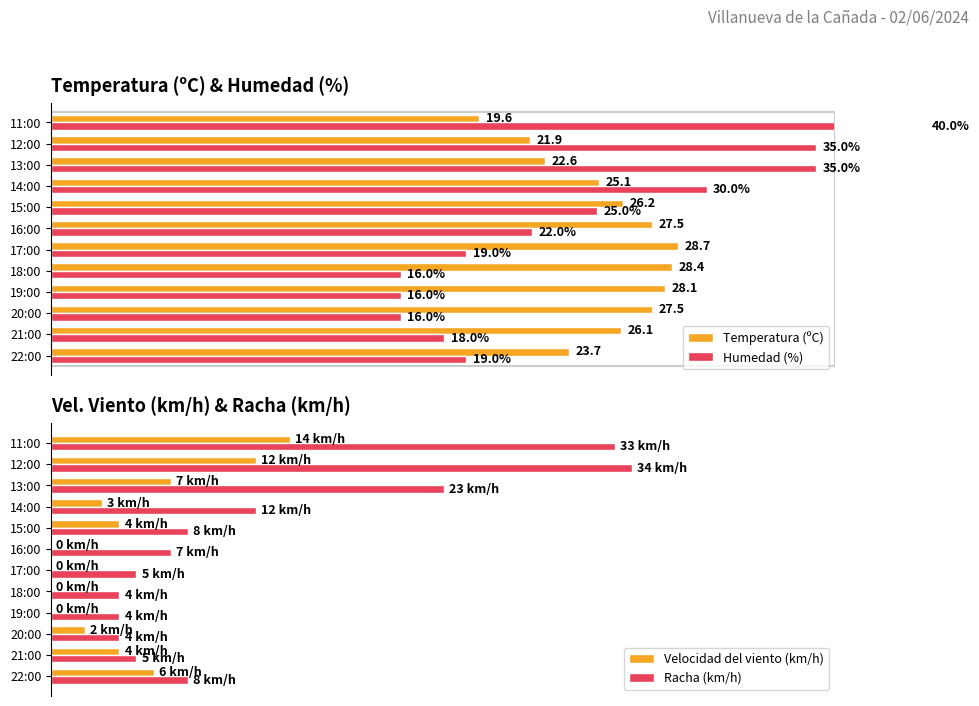

Is the value of Velocidad del viento (km/h) at 18:00 greater than the value of Humedad (%) at 22:00?

No